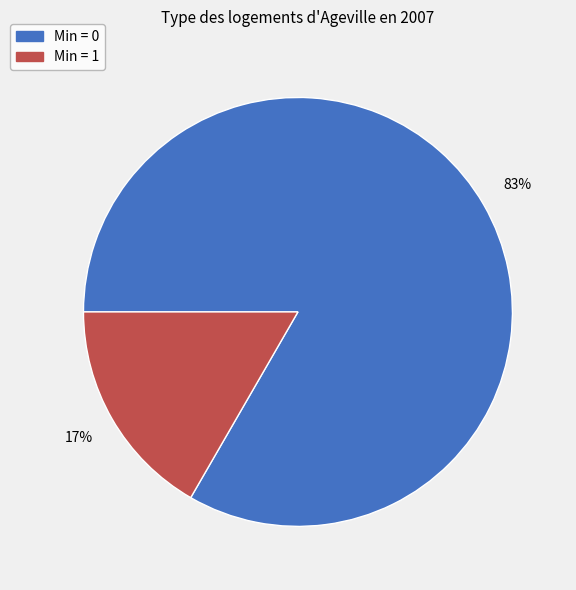

Does any single category account for the majority?

Yes